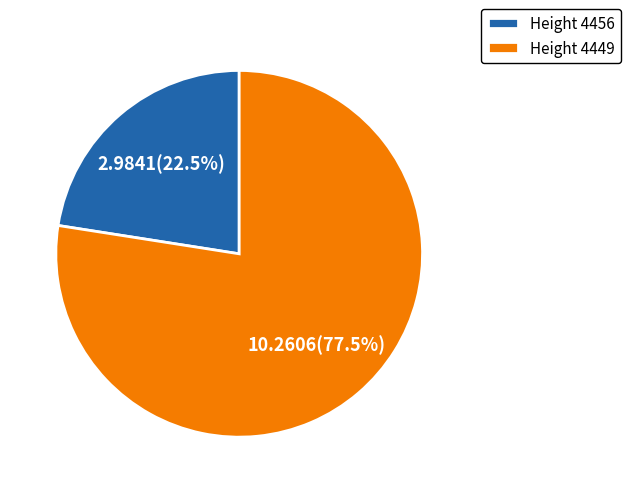

How many slices are in this pie chart?

2